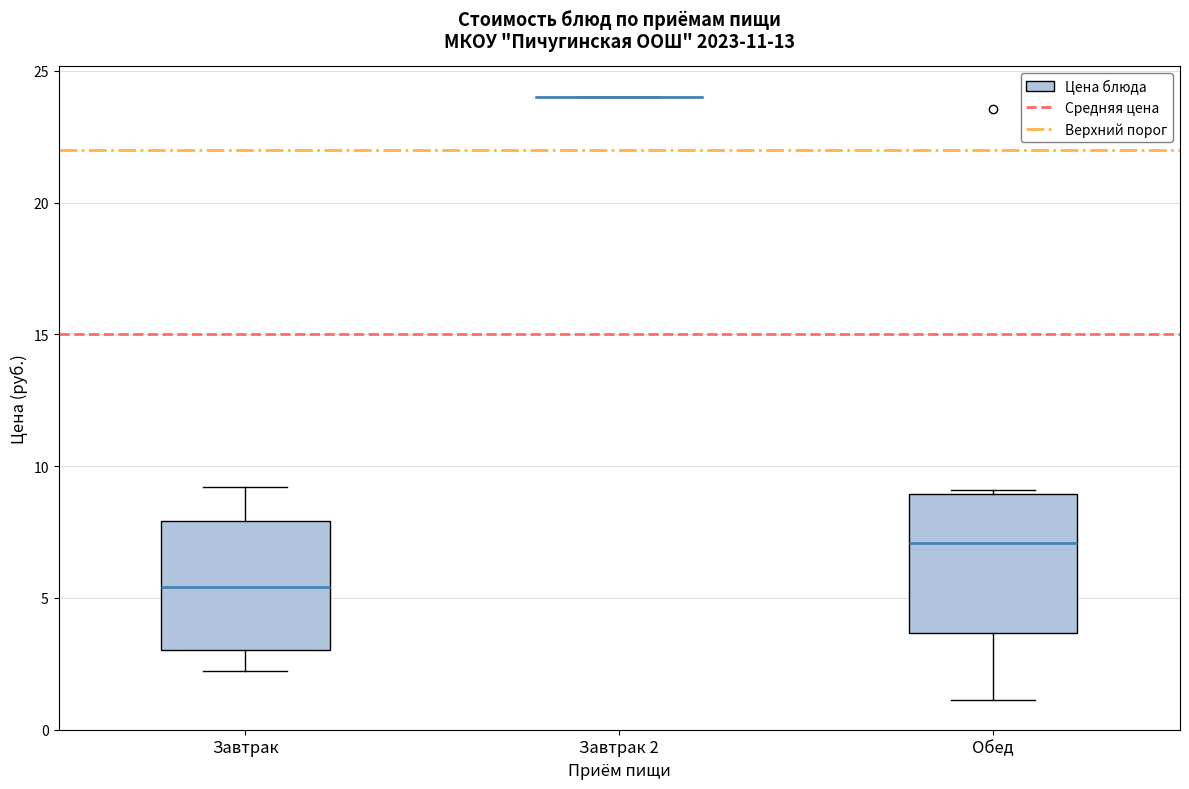

Where is the lower edge of the box for Завтрак on the y-axis? The values are not printed on the chart, so give them approximately, as read against the axis.

3.0